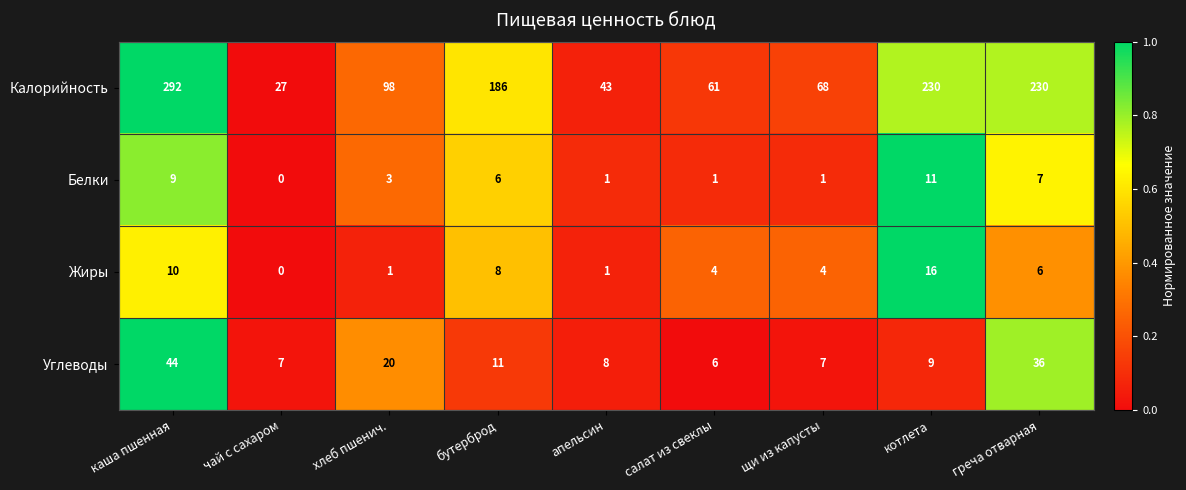

Count the number of categories in the chart.

9